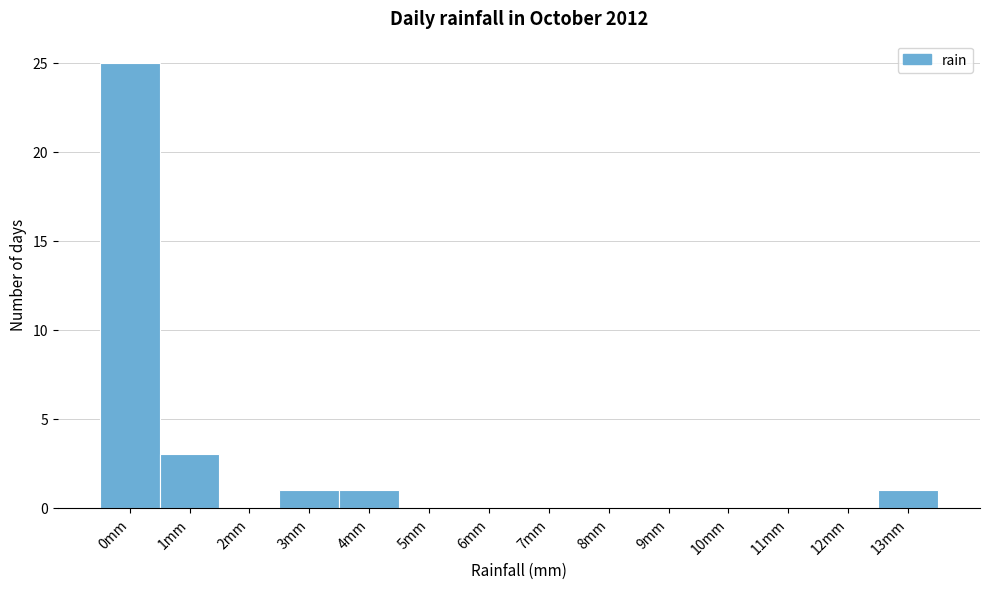

Reading left to right, transcribe all the data shown in this chart.

0mm=25	1mm=3	2mm=0	3mm=1	4mm=1	5mm=0	6mm=0	7mm=0	8mm=0	9mm=0	10mm=0	11mm=0	12mm=0	13mm=1